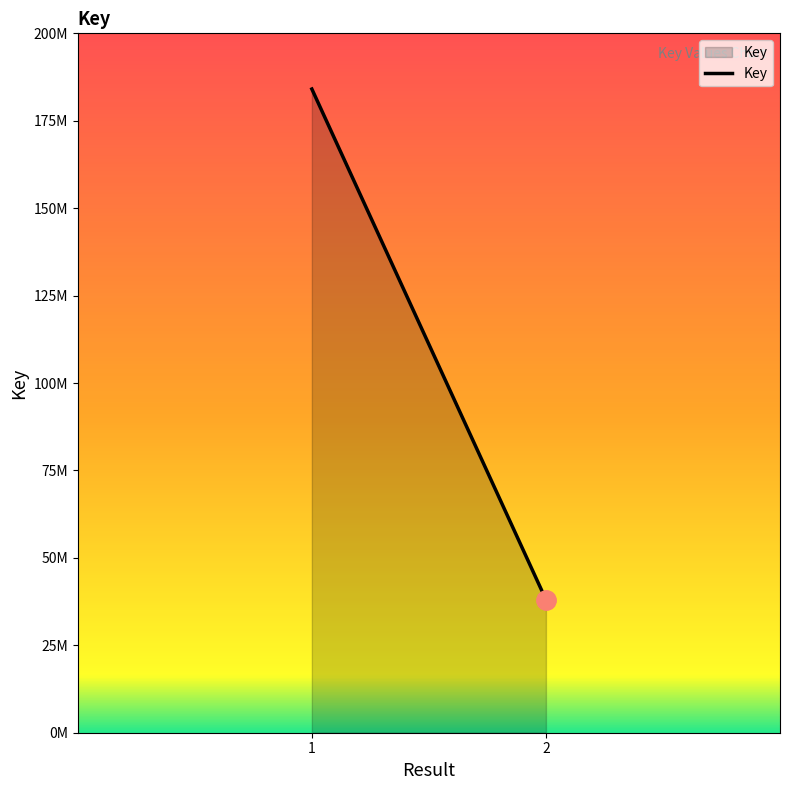

What is the value of the 2nd point from the left?

38062724